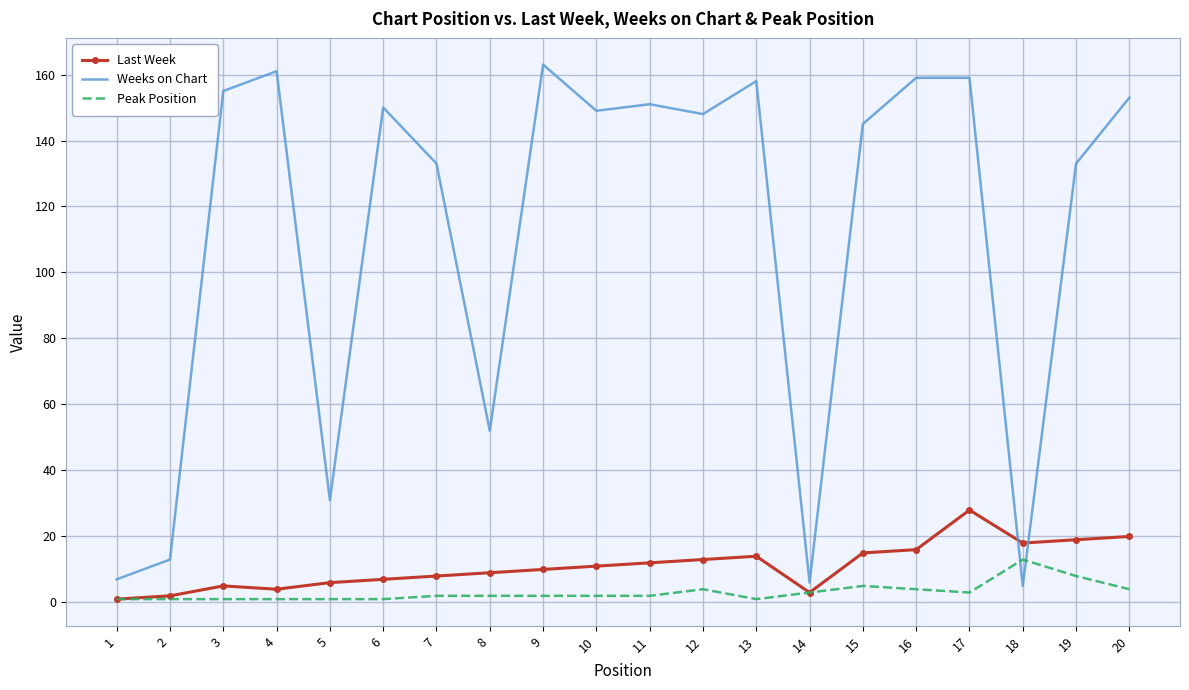

At which category is the sum across all series the highest?

17